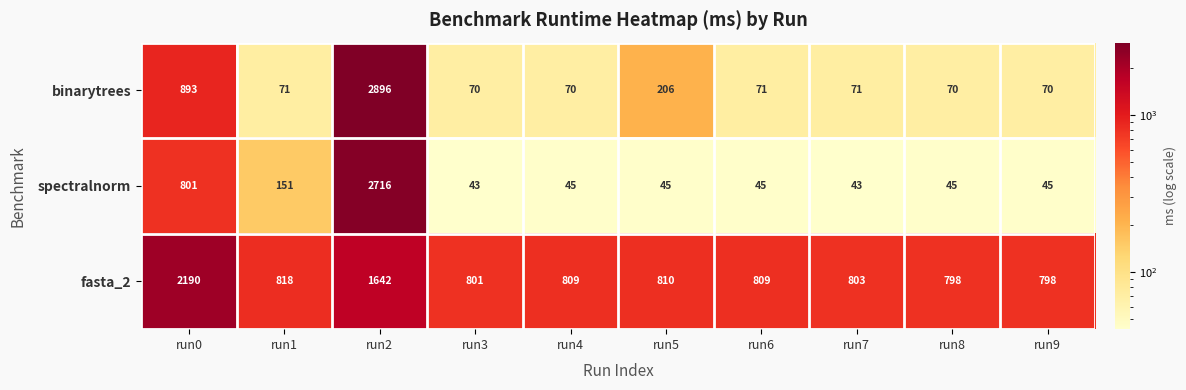

At run0, list the series in order from largest to smallest.

fasta_2, binarytrees, spectralnorm